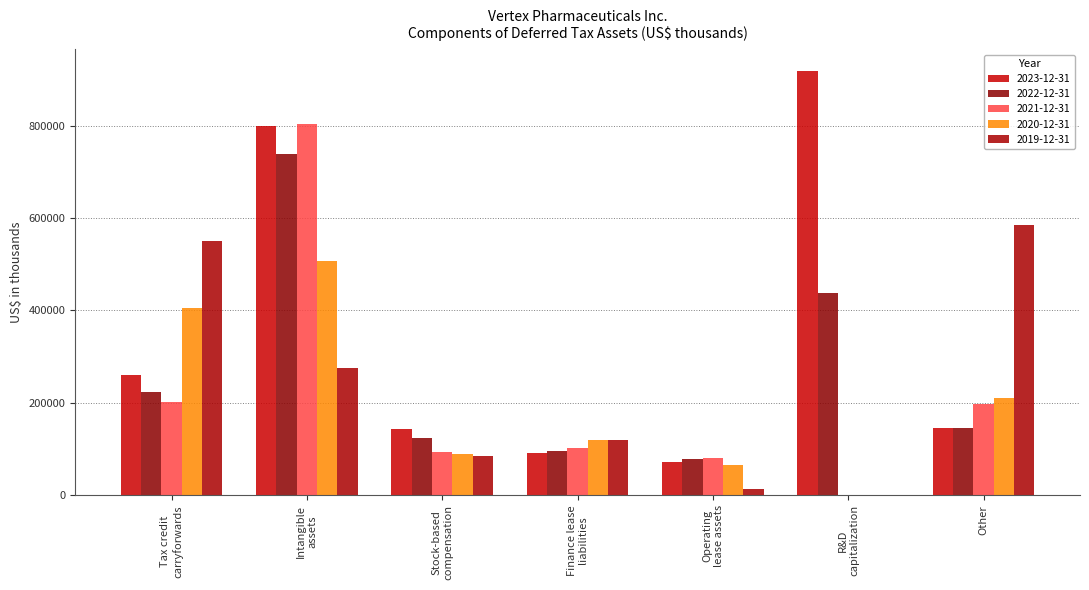

Rank the series by their maximum value, from highest to lowest.

2023-12-31, 2021-12-31, 2022-12-31, 2019-12-31, 2020-12-31